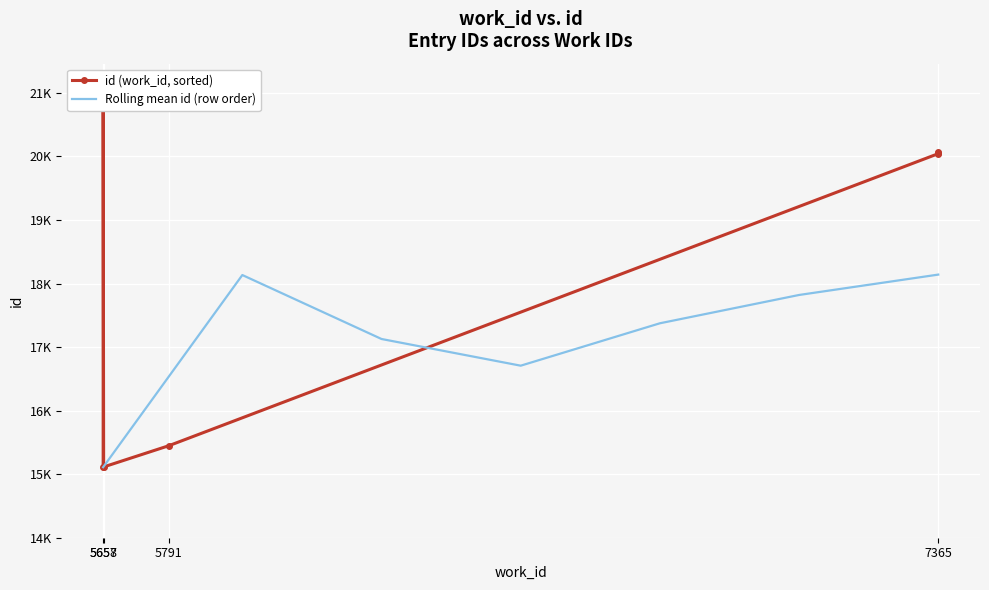

In Rolling mean id (row order), how many points are lower than both neighbors (excluding endpoints)?

1